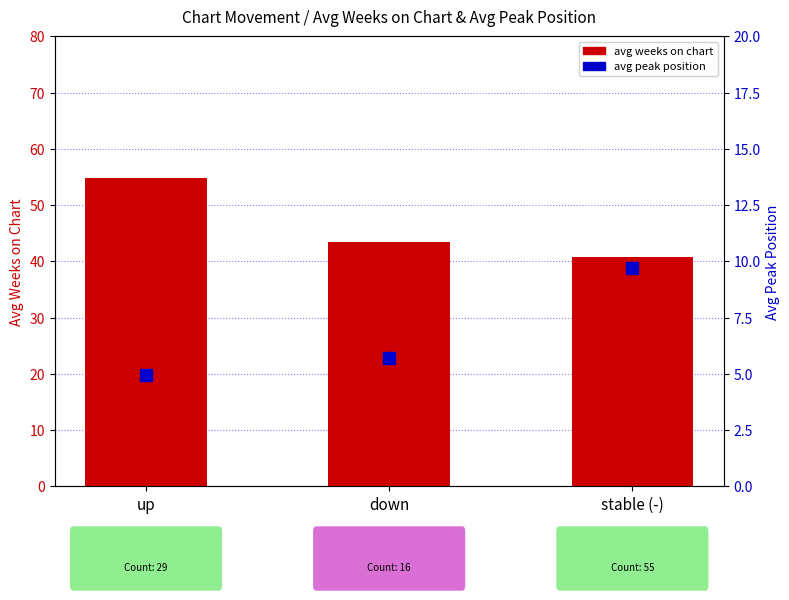

Is the value of avg weeks on chart at up greater than the value of avg peak position at stable (-)?

Yes